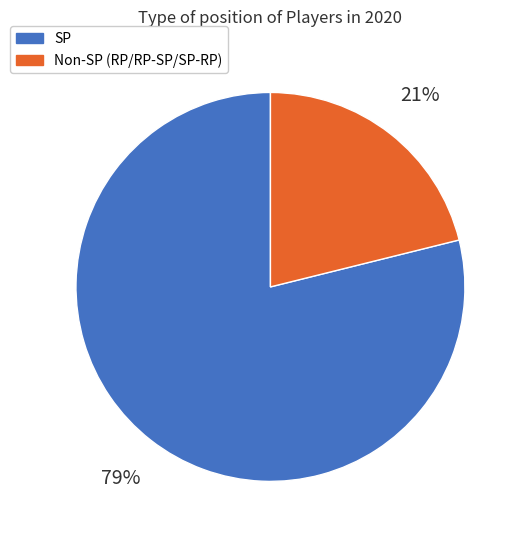

What percentage is the Non-SP (RP/RP-SP/SP-RP) slice, to the nearest percent?

21%